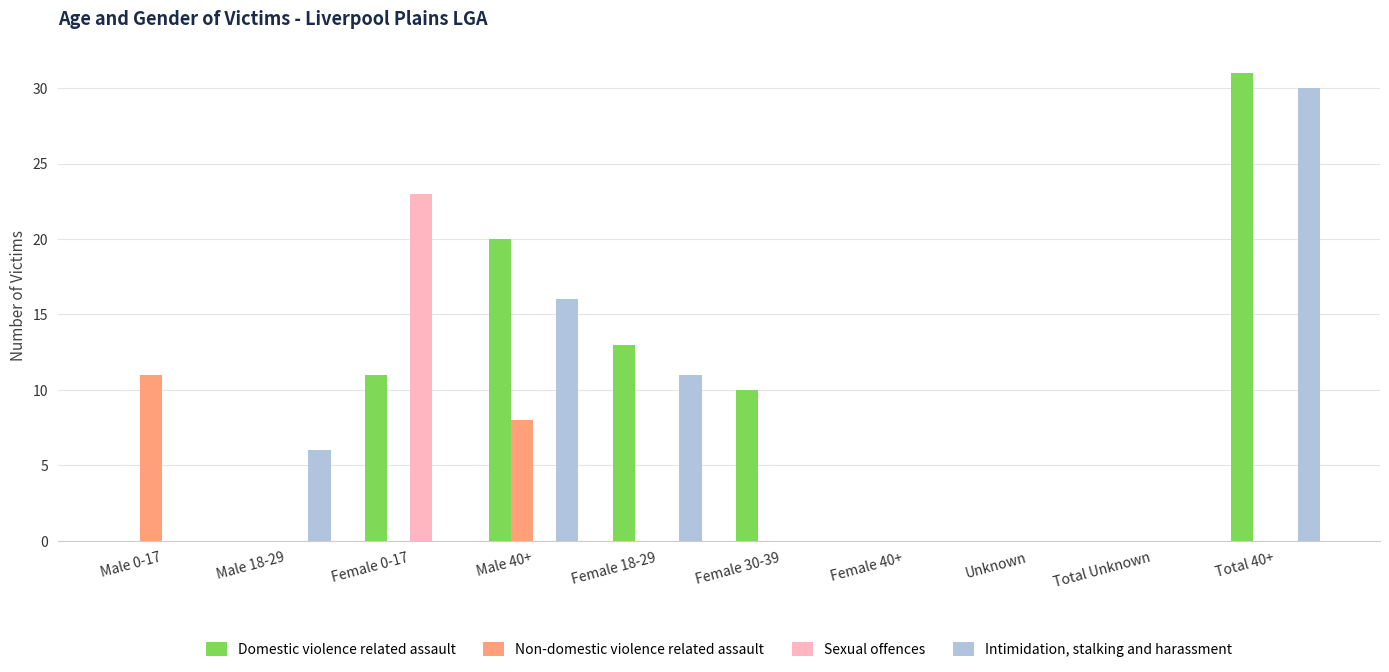

Reading left to right, extract all data points from this chart.

Domestic violence related assault: Male 0-17=0	Male 18-29=0	Female 0-17=11	Male 40+=20	Female 18-29=13	Female 30-39=10	Female 40+=0	Unknown=0	Total Unknown=0	Total 40+=31
Non-domestic violence related assault: Male 0-17=11	Male 18-29=0	Female 0-17=0	Male 40+=8	Female 18-29=0	Female 30-39=0	Female 40+=0	Unknown=0	Total Unknown=0	Total 40+=0
Sexual offences: Male 0-17=0	Male 18-29=0	Female 0-17=23	Male 40+=0	Female 18-29=0	Female 30-39=0	Female 40+=0	Unknown=0	Total Unknown=0	Total 40+=0
Intimidation, stalking and harassment: Male 0-17=0	Male 18-29=6	Female 0-17=0	Male 40+=16	Female 18-29=11	Female 30-39=0	Female 40+=0	Unknown=0	Total Unknown=0	Total 40+=30